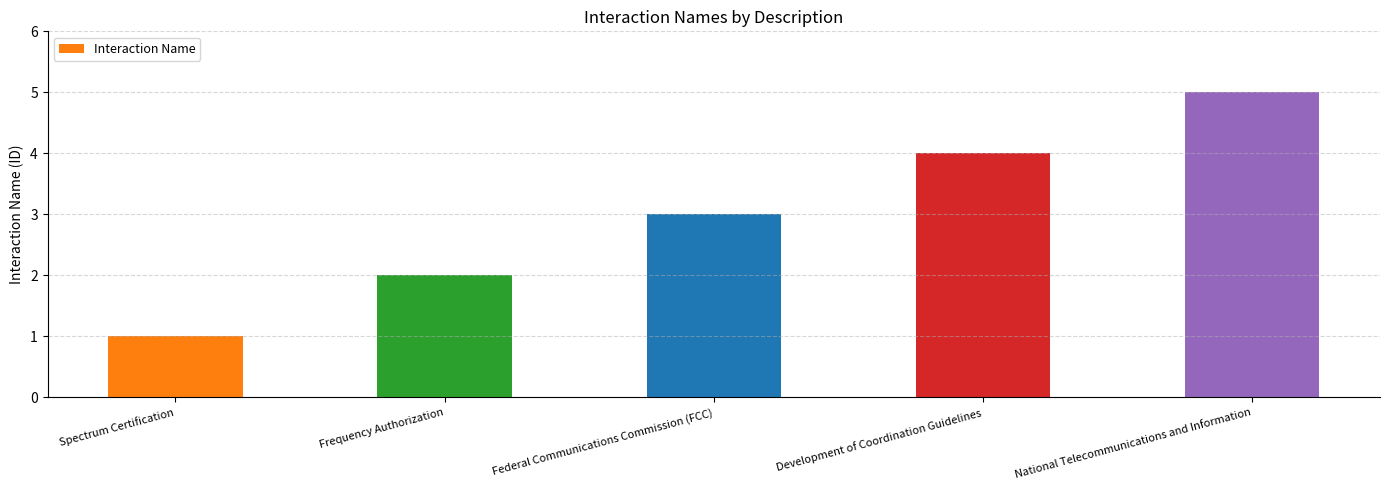

What is the sum of the values at Frequency Authorization and Federal Communications Commission (FCC)?

5